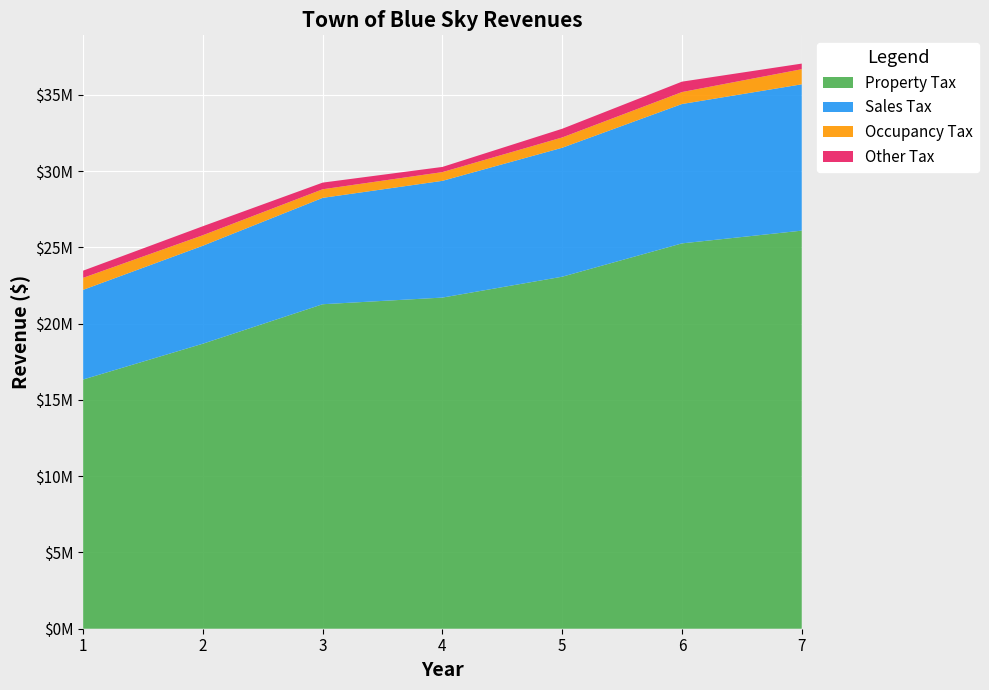

Reading left to right, what are all the values shown in this chart?

Property Tax: 1=16342318	2=18690329	3=21276968	4=21713205	5=23081521	6=25267247	7=26102086
Sales Tax: 1=5879696	2=6424167	3=6974456	4=7654959	5=8456040	6=9138060	7=9594569
Occupancy Tax: 1=786233	2=689942	3=563486	4=572932	5=675295	6=783509	7=991081
Other Tax: 1=470742	2=589012	3=436559	4=339122	5=569733	6=682638	7=368073